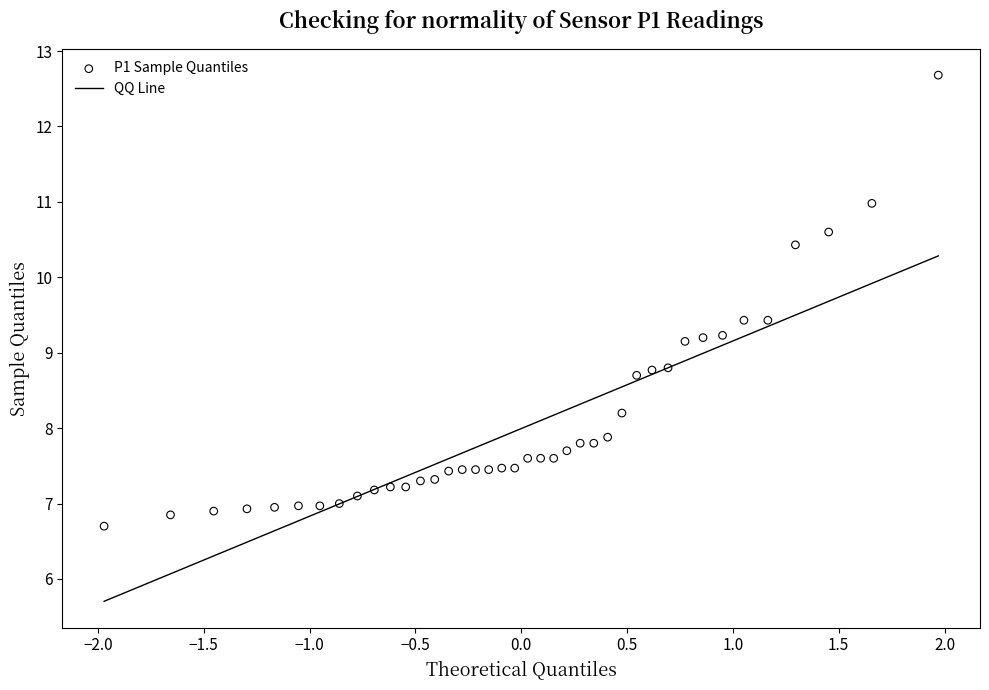

What is the range of X values (max minus min)?

3.9